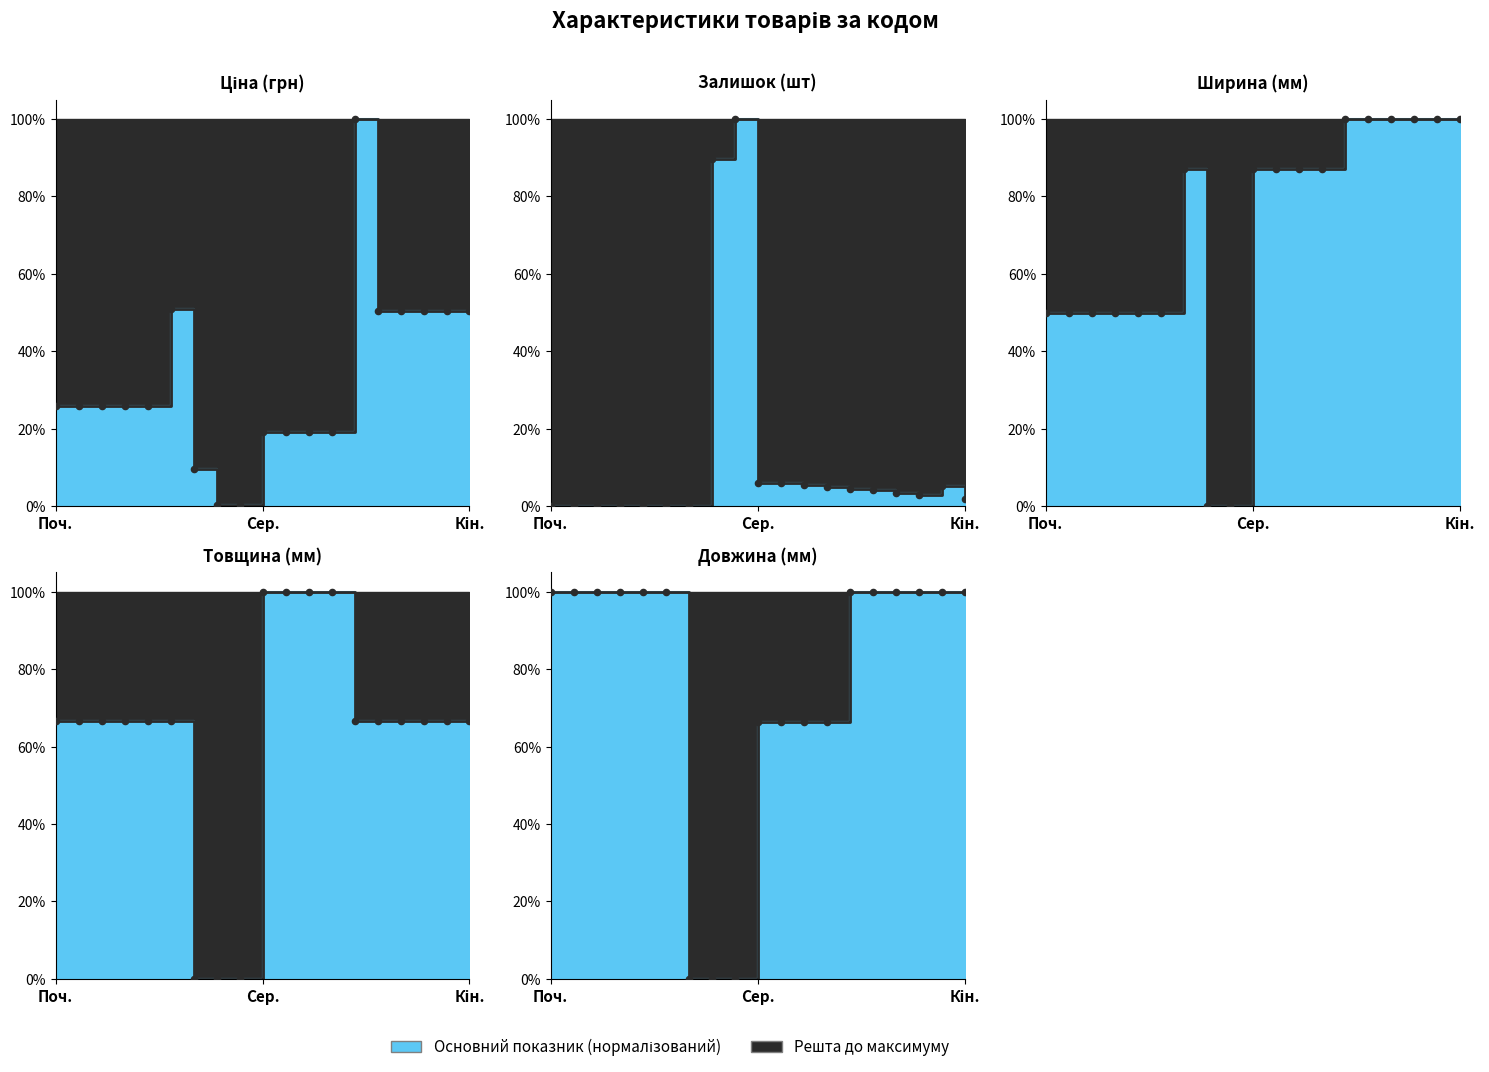

Which series has the largest Y range (max minus min)?

Залишок